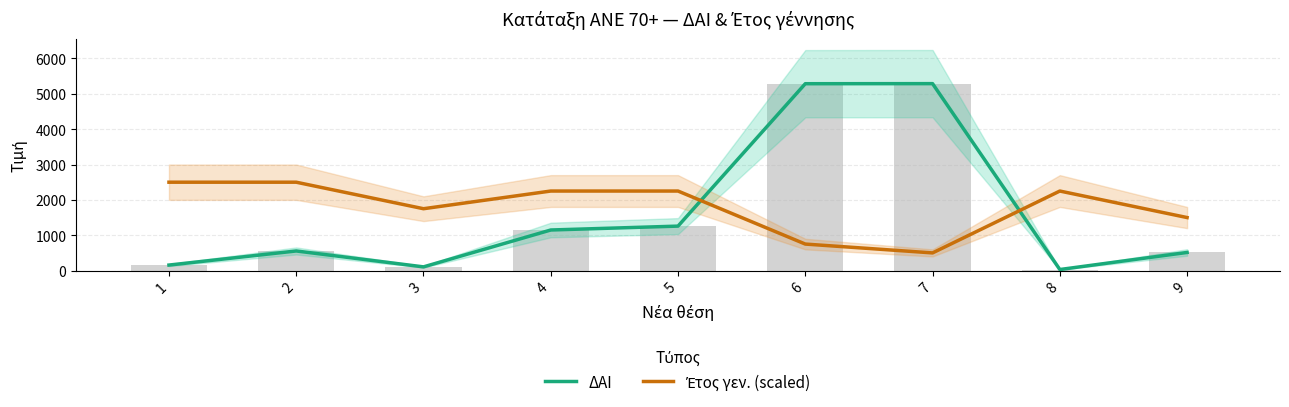

What is the lowest value of the Έτος γεν. (scaled) series?

500